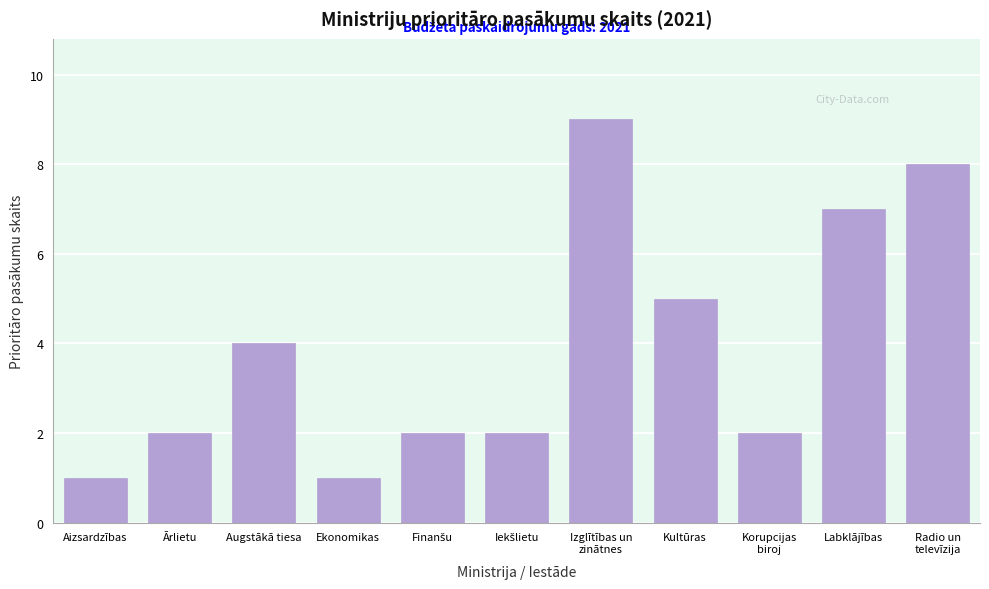

Reading left to right, what are all the values shown in this chart?

1	2	4	1	2	2	9	5	2	7	8